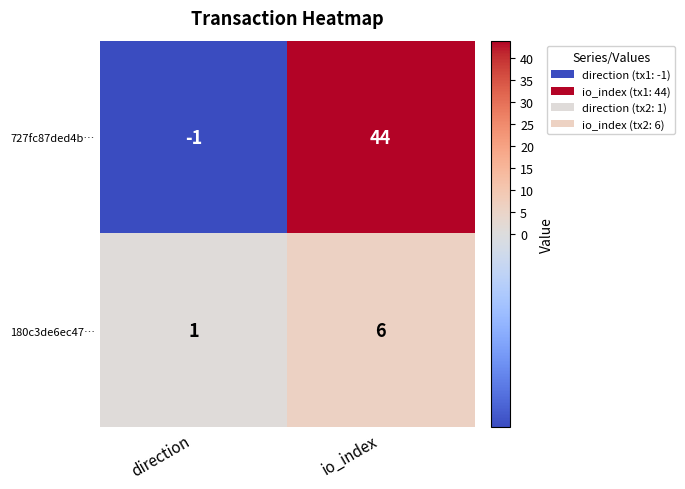

What is the smallest value displayed?

-1